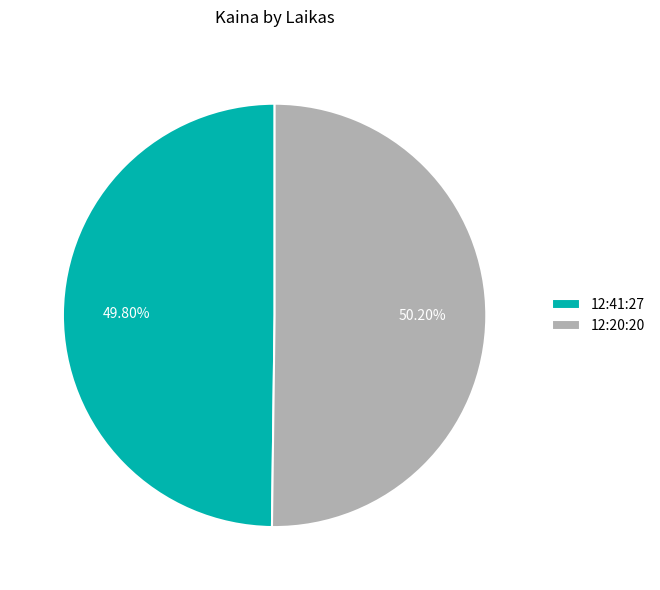

How much of the chart is everything except 12:20:20?

49.8%